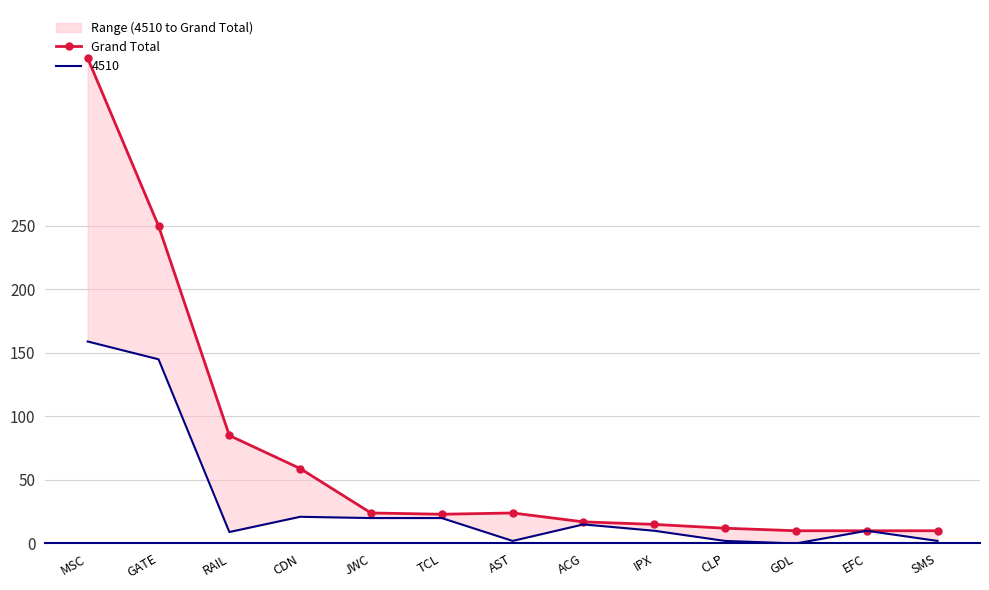

At which category does the chart reach its peak across all series?

MSC